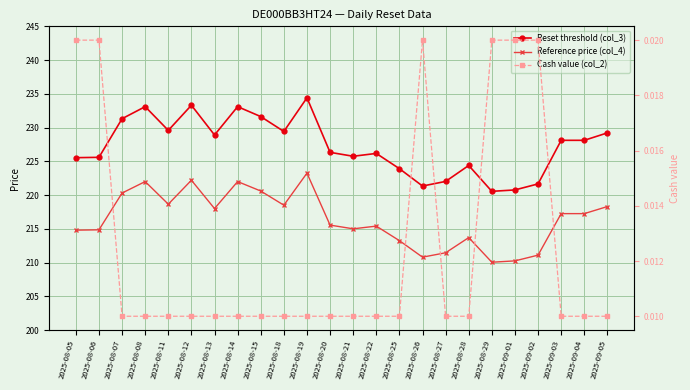

Is it true that Cash value (col_2) equals 0.0 at 2025-09-03?

True